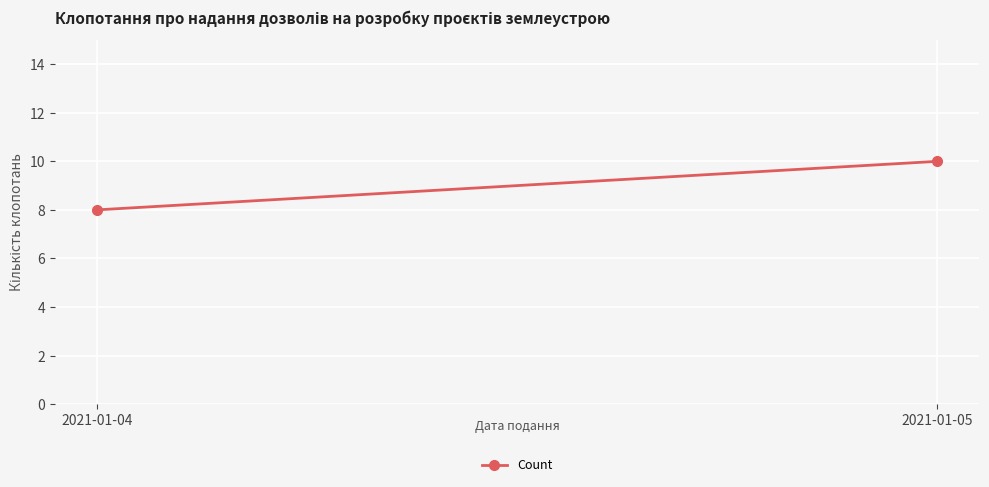

How many distinct data groups are displayed?

1